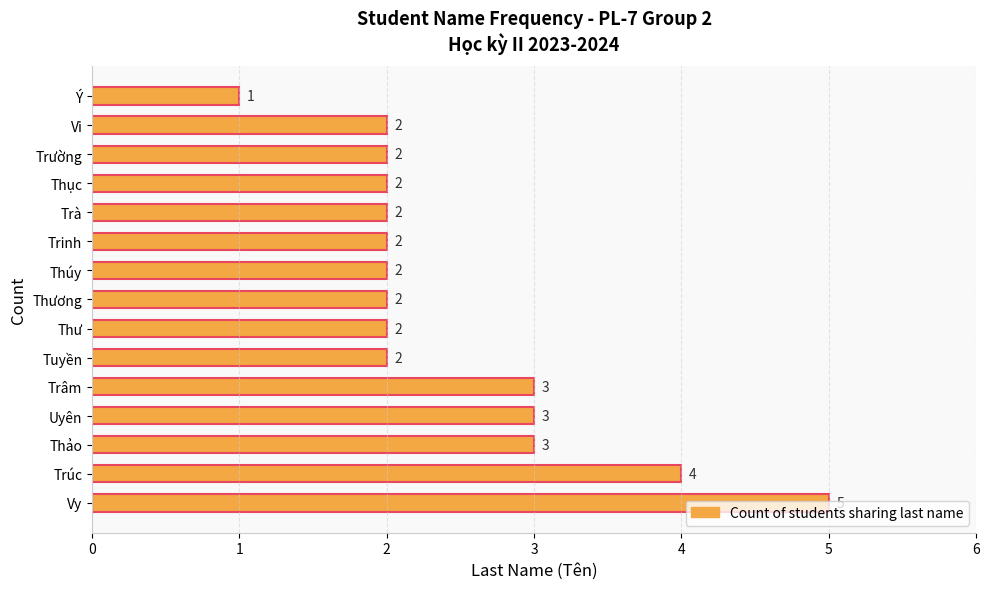

The chart shows a value of 3 at Uyên. True or false?

True